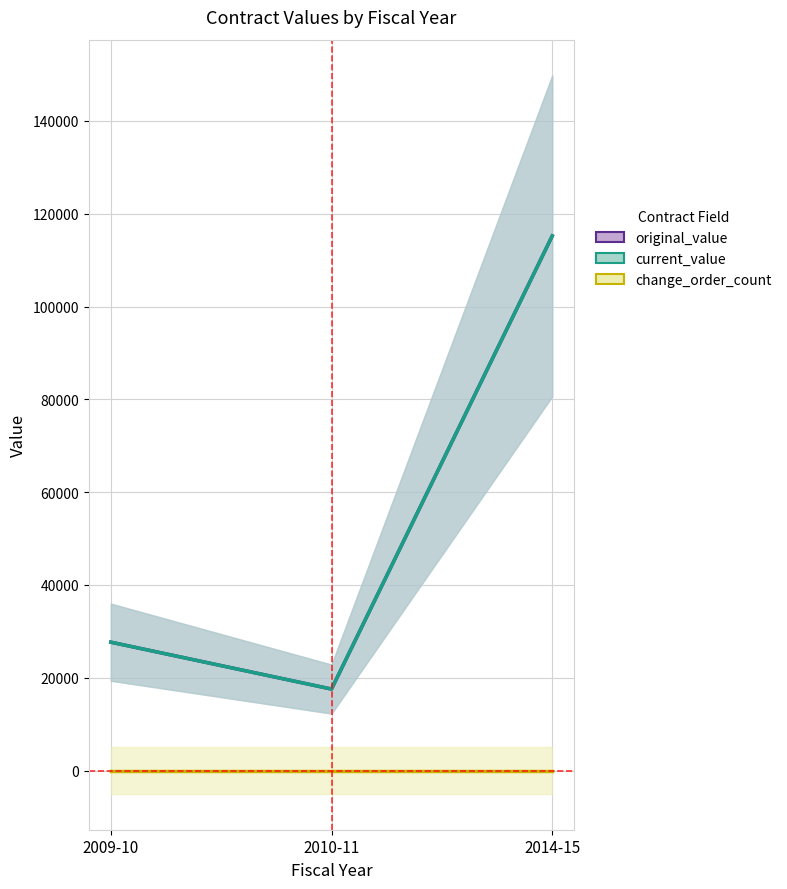

Reading left to right, what are all the values shown in this chart?

original_value: 2009-10=27673.0	2010-11=17567.9	2014-15=115200.0
current_value: 2009-10=27673.0	2010-11=17567.9	2014-15=115200.0
change_order_count: 2009-10=0.0	2010-11=0.0	2014-15=0.0